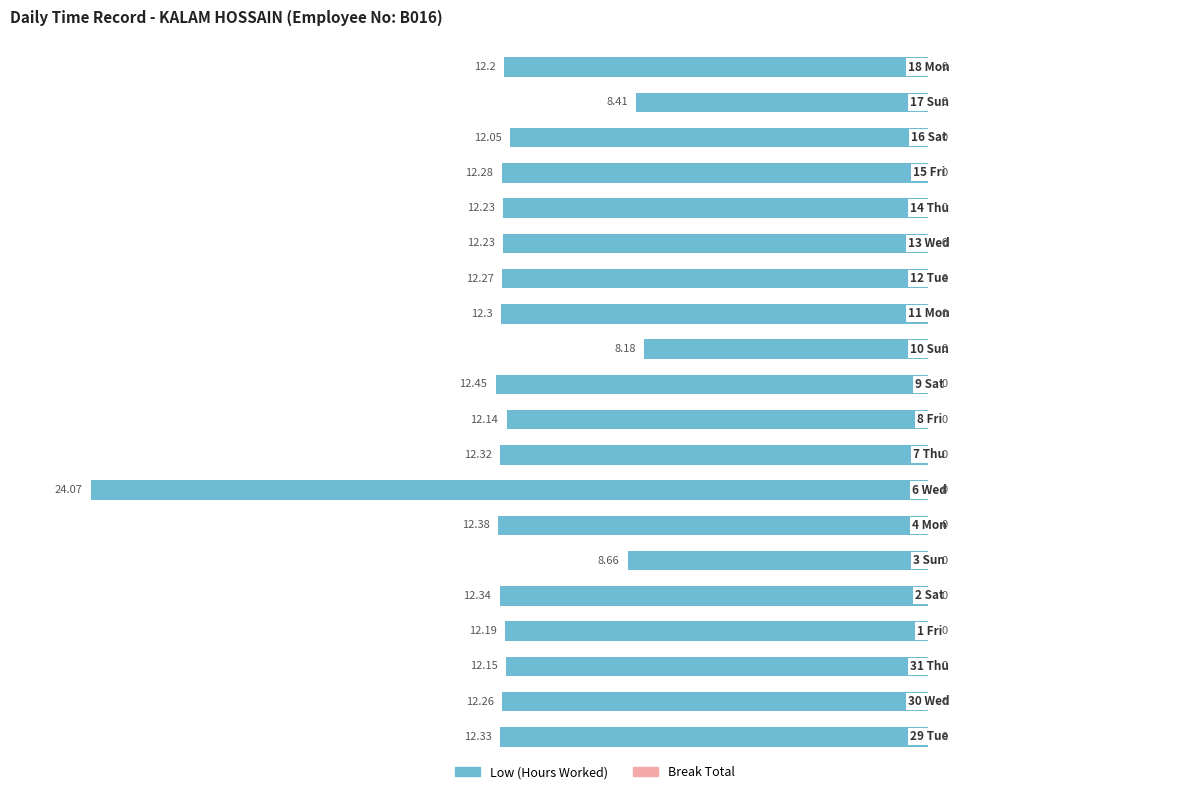

Are the bars horizontal?

Yes